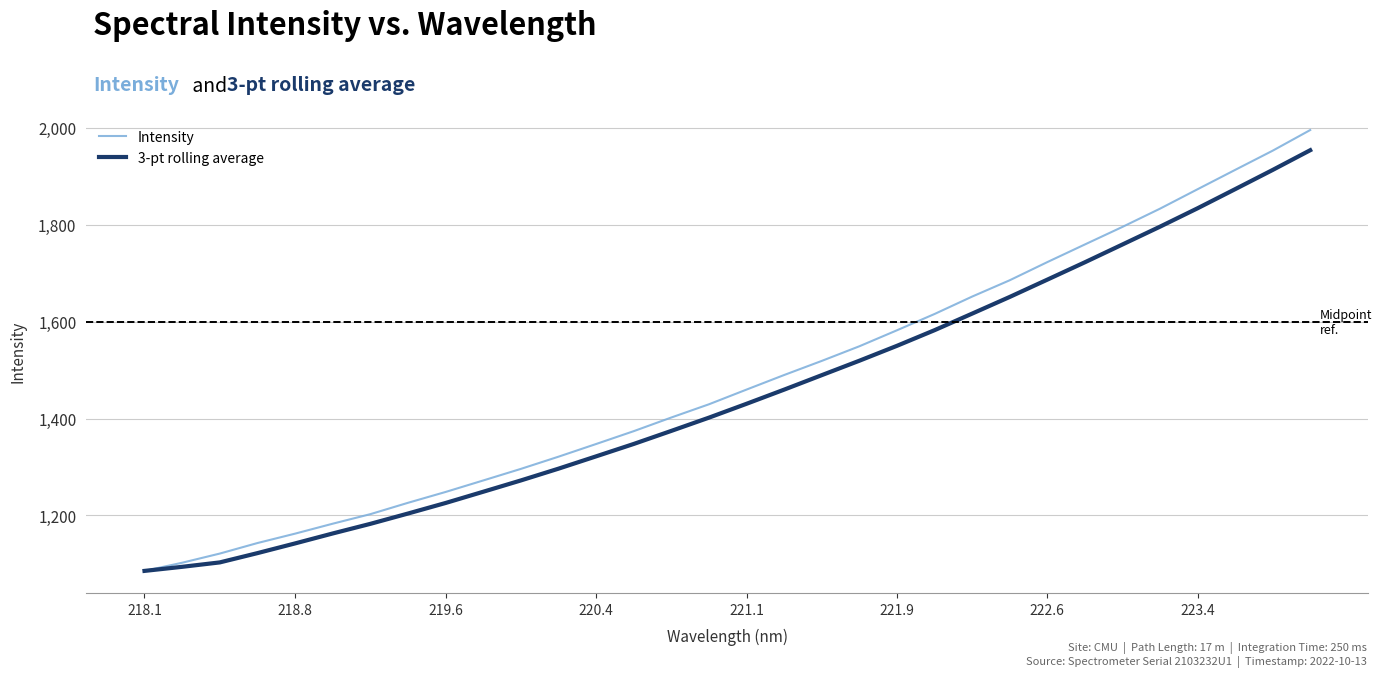

Rank the series by their average value, from lowest to highest.

3-pt rolling average, Intensity